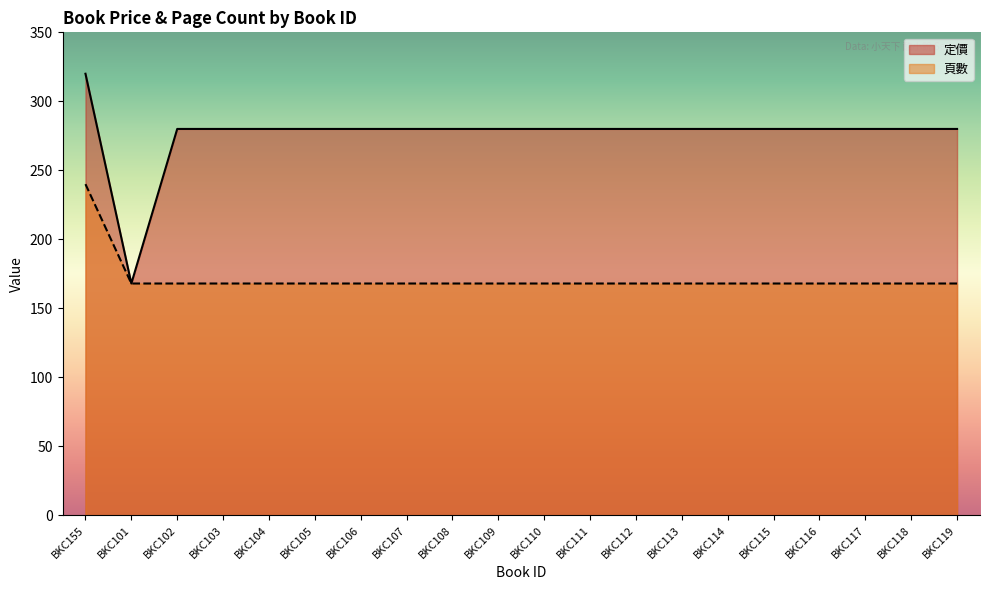

How many data points in 定價 are less than 280?

1